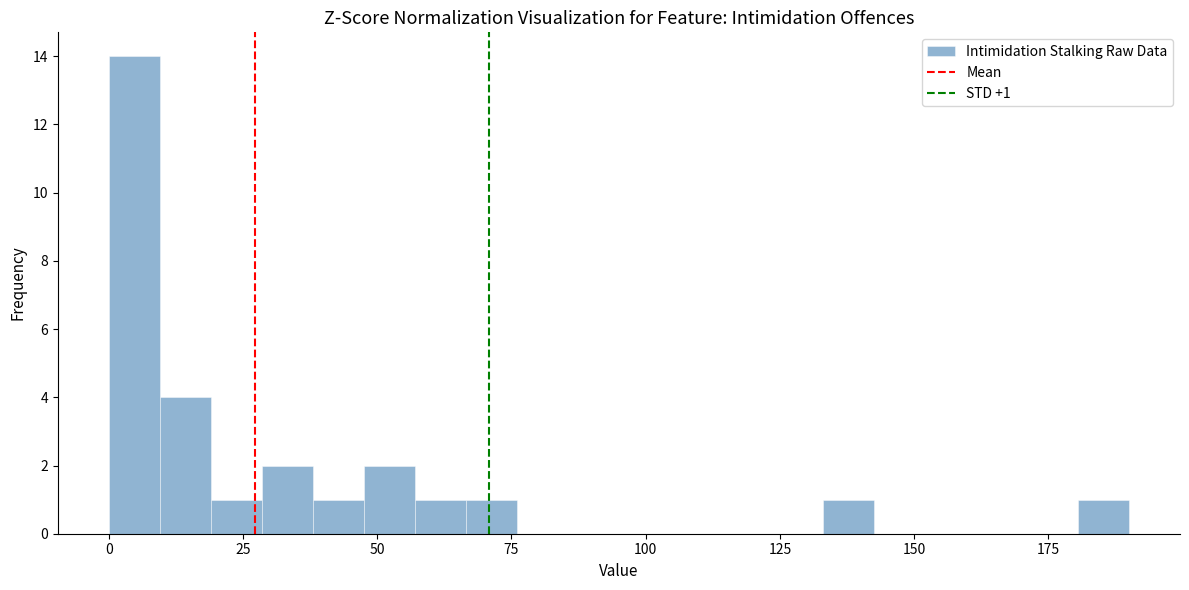

Read against the x-axis, roughly where is the centre of the tallest bar?

5